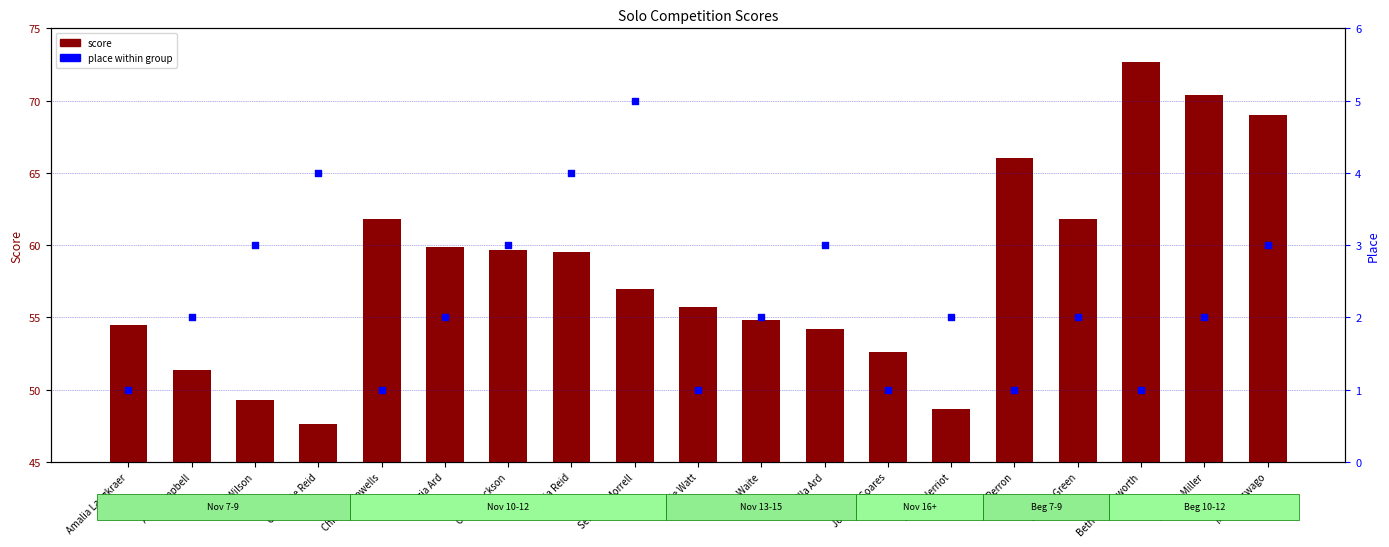

Which series reaches the minimum Y coordinate?

place